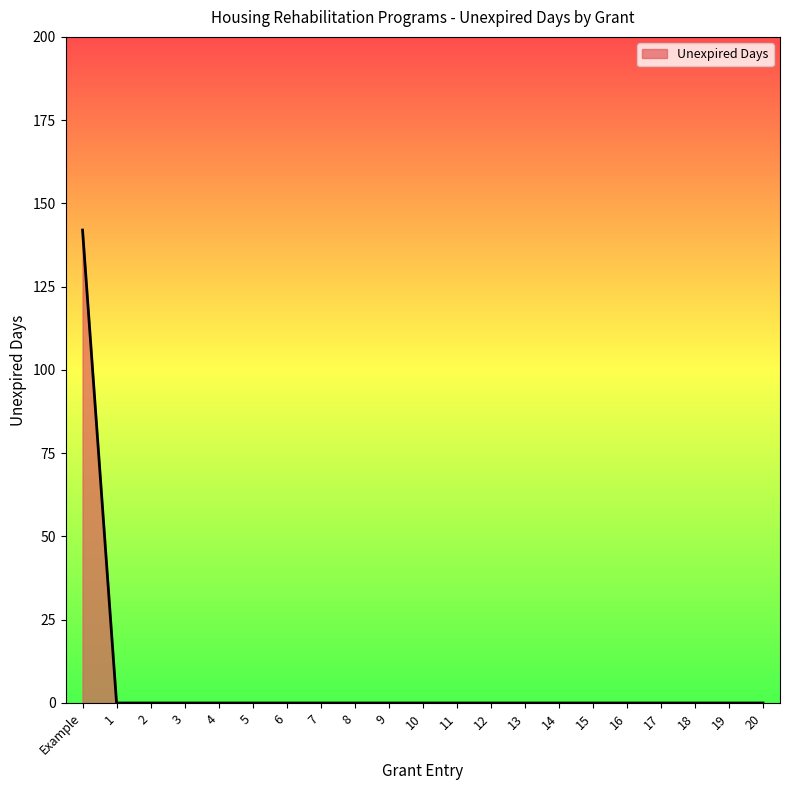

Reading right to left, list all the values displayed in this chart.

0	0	0	0	0	0	0	0	0	0	0	0	0	0	0	0	0	0	0	0	142